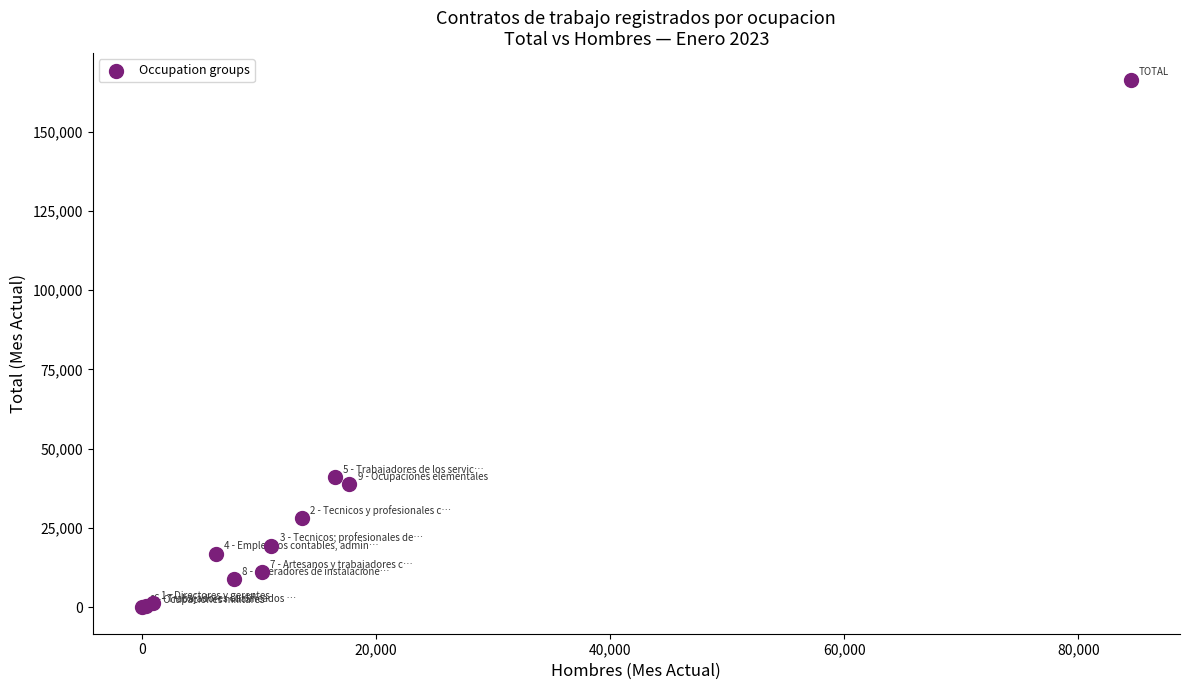

What Y value in the scatter plot is closest to 83210?

41186